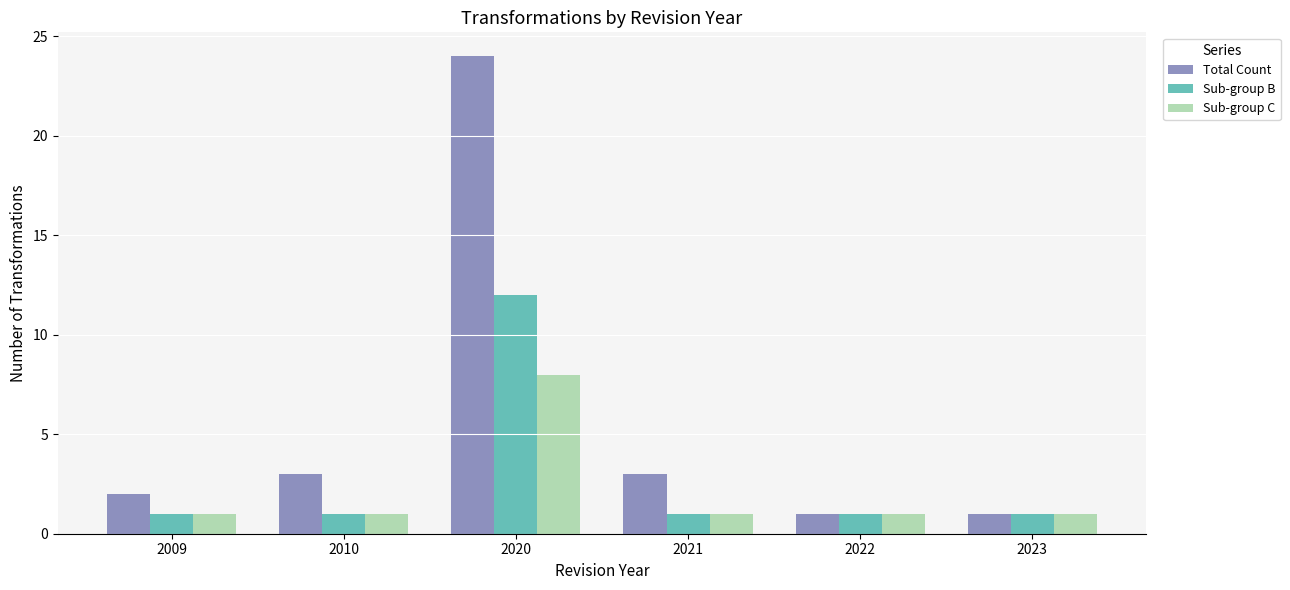

Rank the series by their average value, from highest to lowest.

Total Count, Sub-group B, Sub-group C